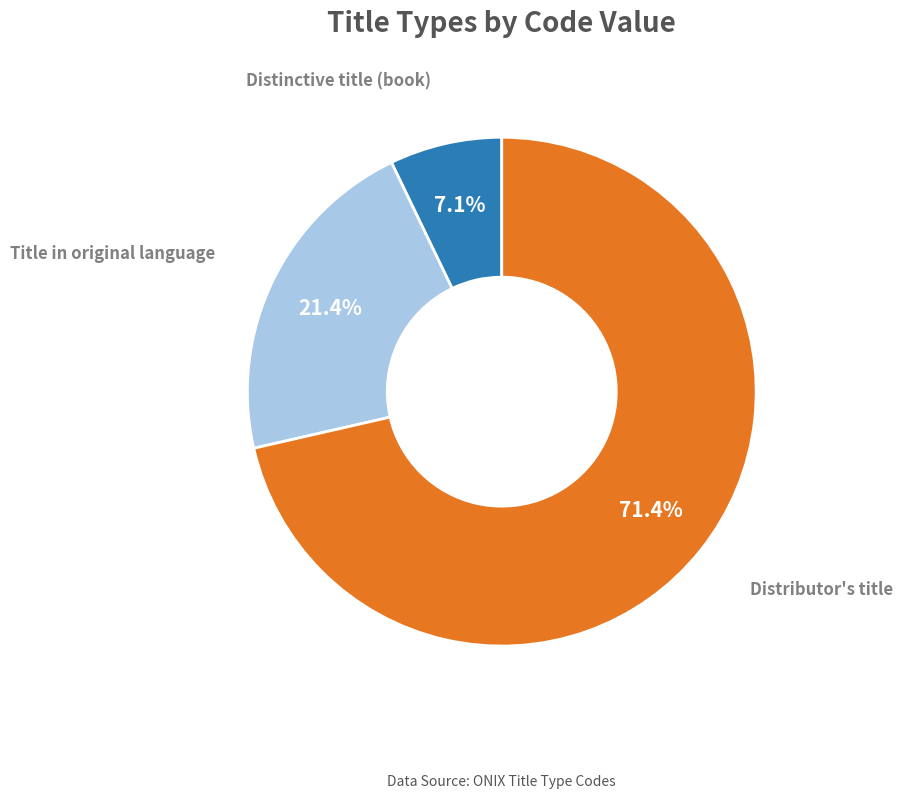

Does any single category account for the majority?

Yes